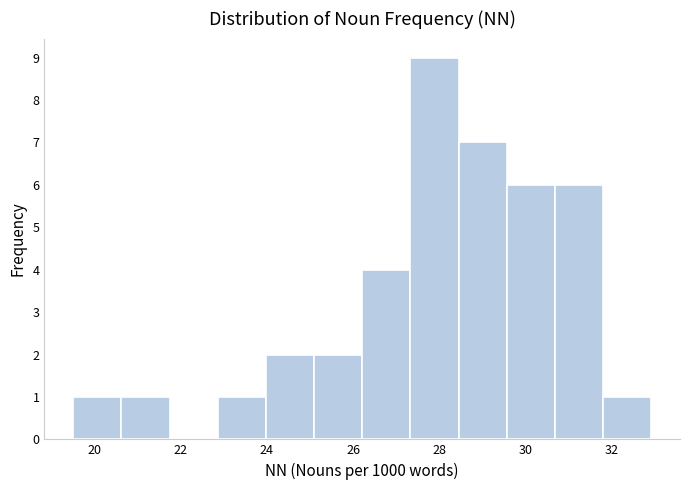

Reading left to right, list every bar in this chart as the range it spans on the x-axis followed by its height. Neither the bar edges nor the heights are printed on the chart, so give them approximately, as read against the axes.

19.6 to 20.6: 1
20.6 to 21.8: 1
21.8 to 22.8: 0
22.8 to 24.0: 1
24.0 to 25.0: 2
25.0 to 26.2: 2
26.2 to 27.4: 4
27.4 to 28.4: 9
28.4 to 29.6: 7
29.6 to 30.6: 6
30.6 to 31.8: 6
31.8 to 33.0: 1